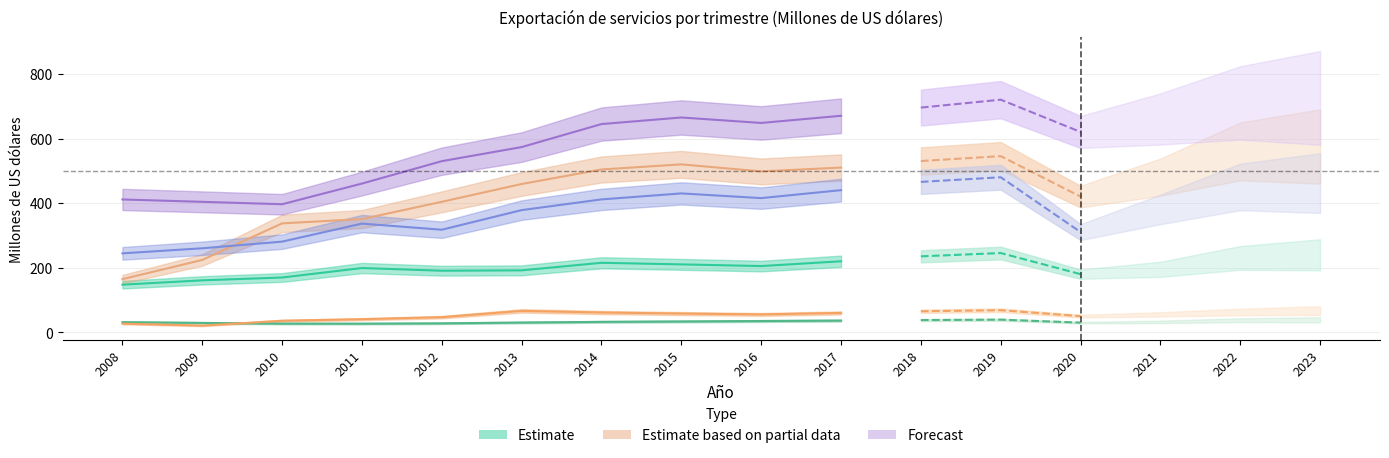

What is the value of the Viajes point at the 12th from the left?

480.2